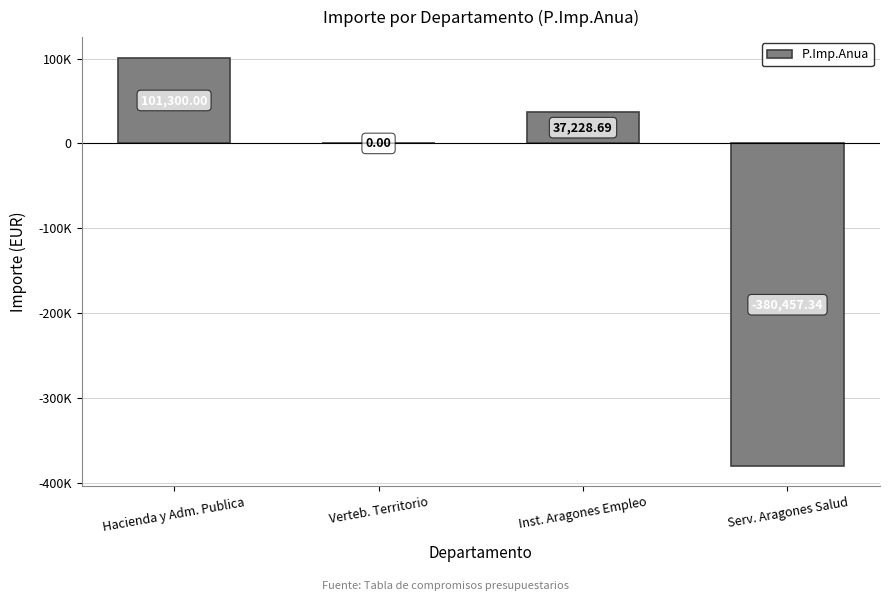

What is the change in value from Inst. Aragones Empleo to Serv. Aragones Salud?

-417686.0